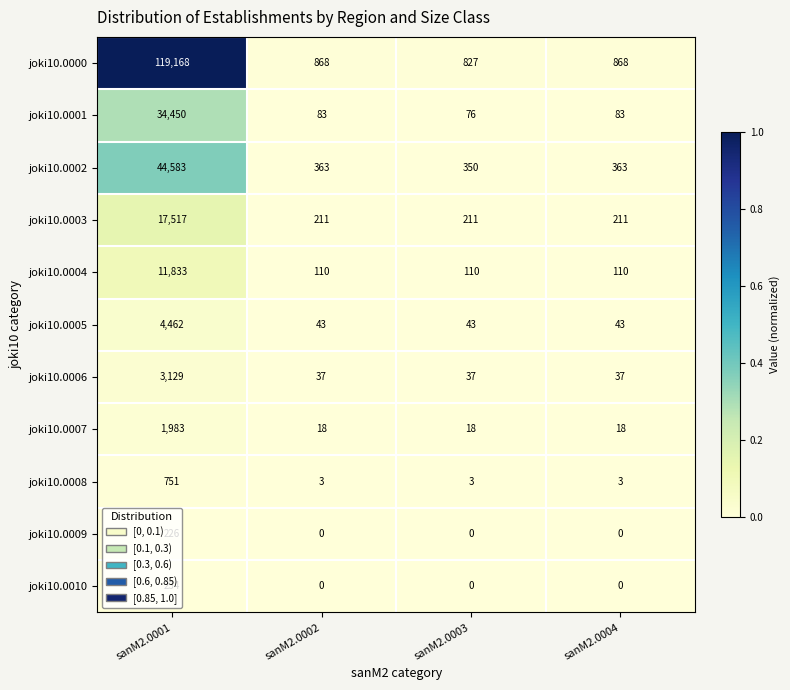

At how many categories does at least one series exceed 0?

4